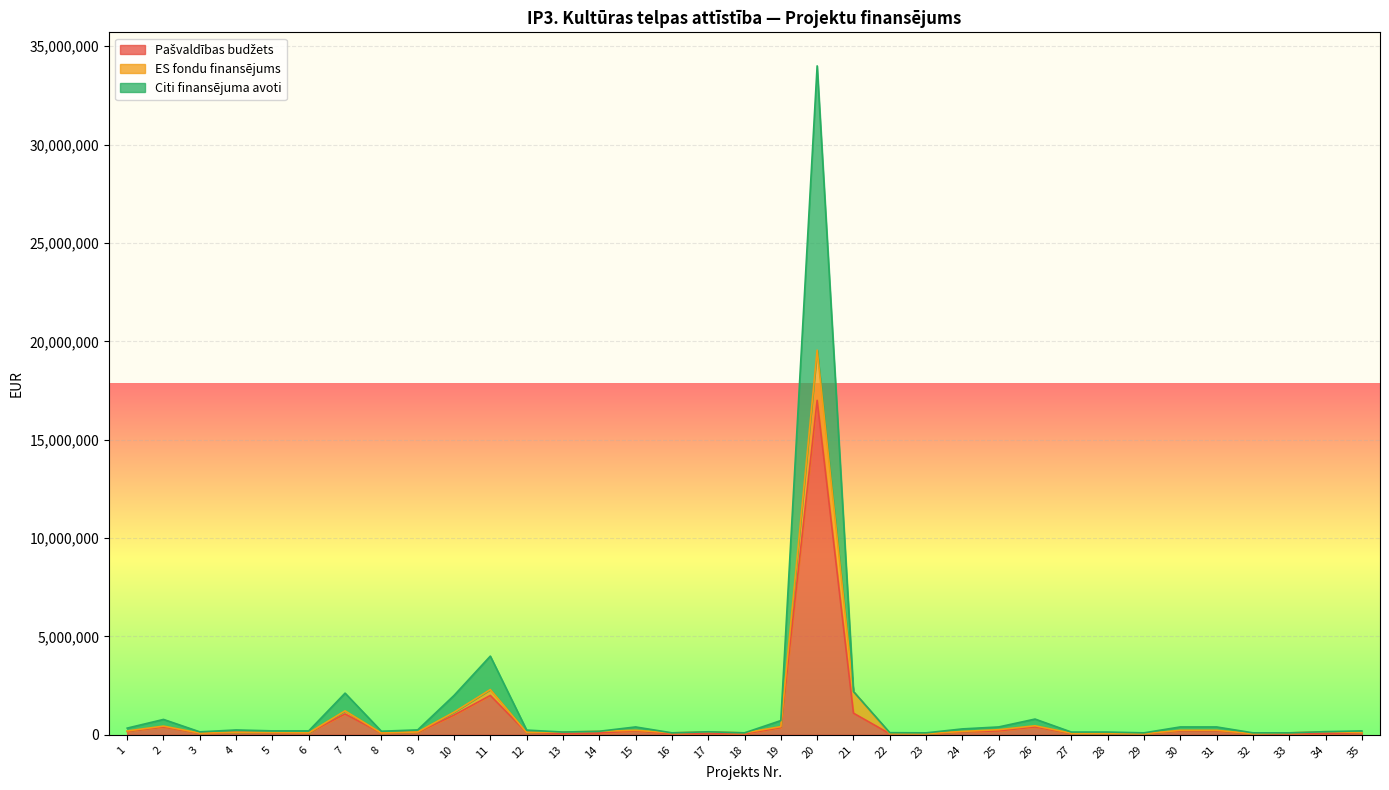

The value of Pašvaldības budžets at 33 is 50000.0. True or false?

True